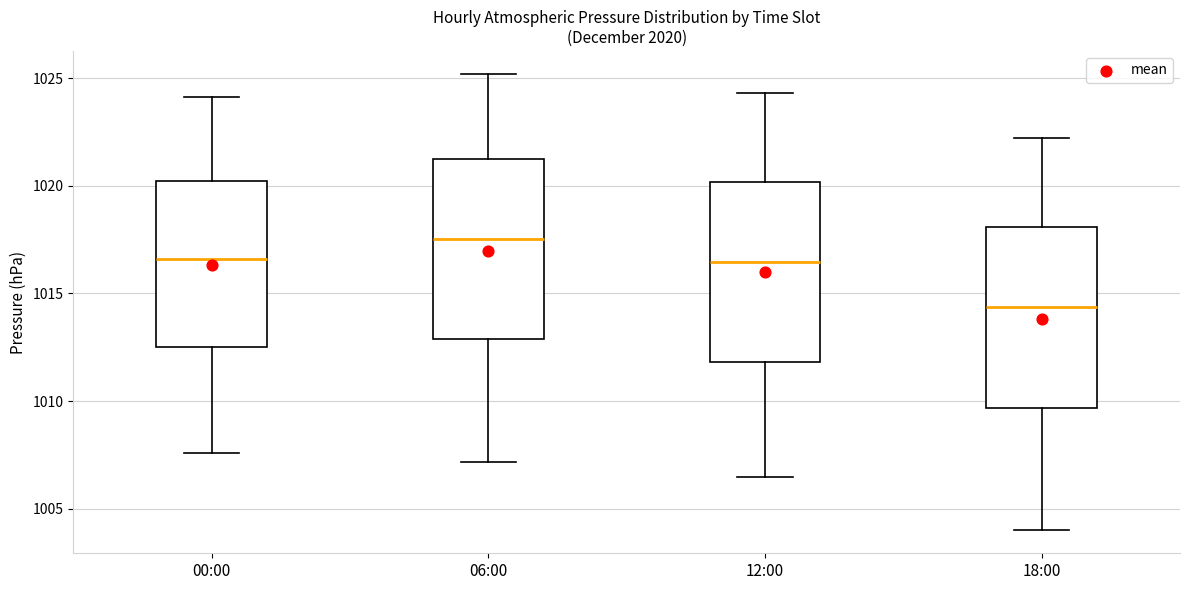

Reading left to right, transcribe this box plot: for each box, give where its median line is, the range the box spans, and where its two whiskers end, as read against the y-axis. The values are not printed on the chart, so give them approximately, as read against the axis.

00:00: median 1016.5, box 1012.5 to 1020.0, whiskers 1007.5 to 1024.0
06:00: median 1017.5, box 1013.0 to 1021.0, whiskers 1007.0 to 1025.0
12:00: median 1016.5, box 1012.0 to 1020.0, whiskers 1006.5 to 1024.5
18:00: median 1014.5, box 1009.5 to 1018.0, whiskers 1004.0 to 1022.0